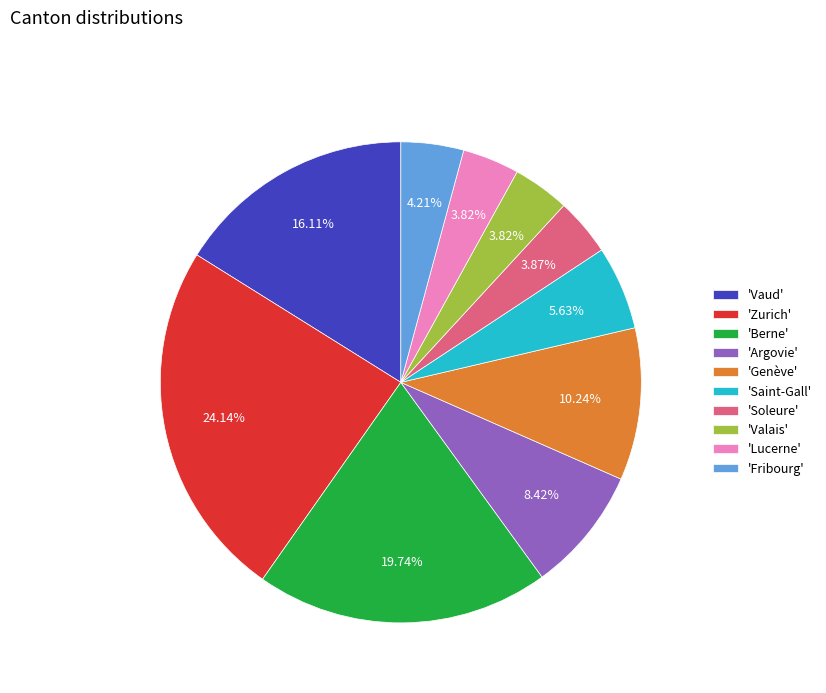

Does any single category account for the majority?

No